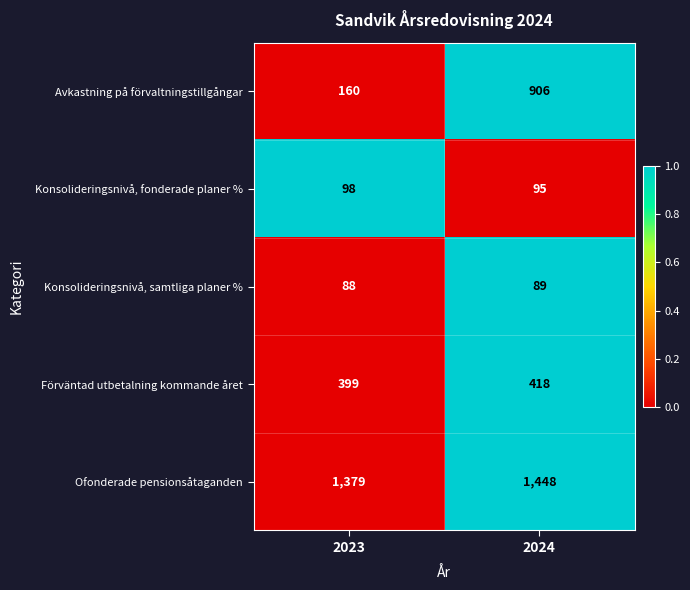

What is the sum of all Förväntad utbetalning kommande året values?

817